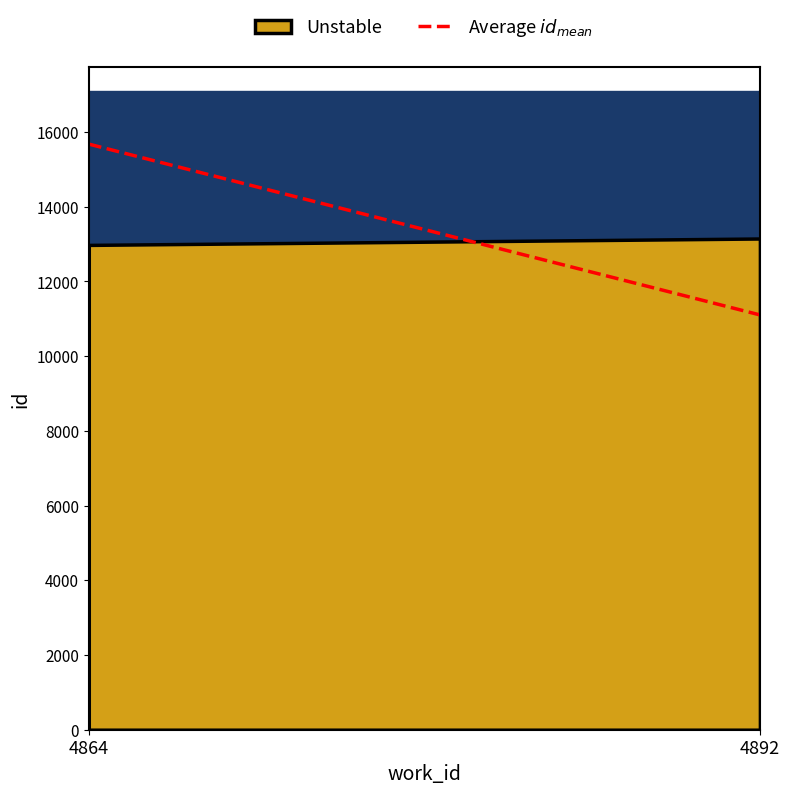

What is the difference between the maximum and minimum values?

4571.3